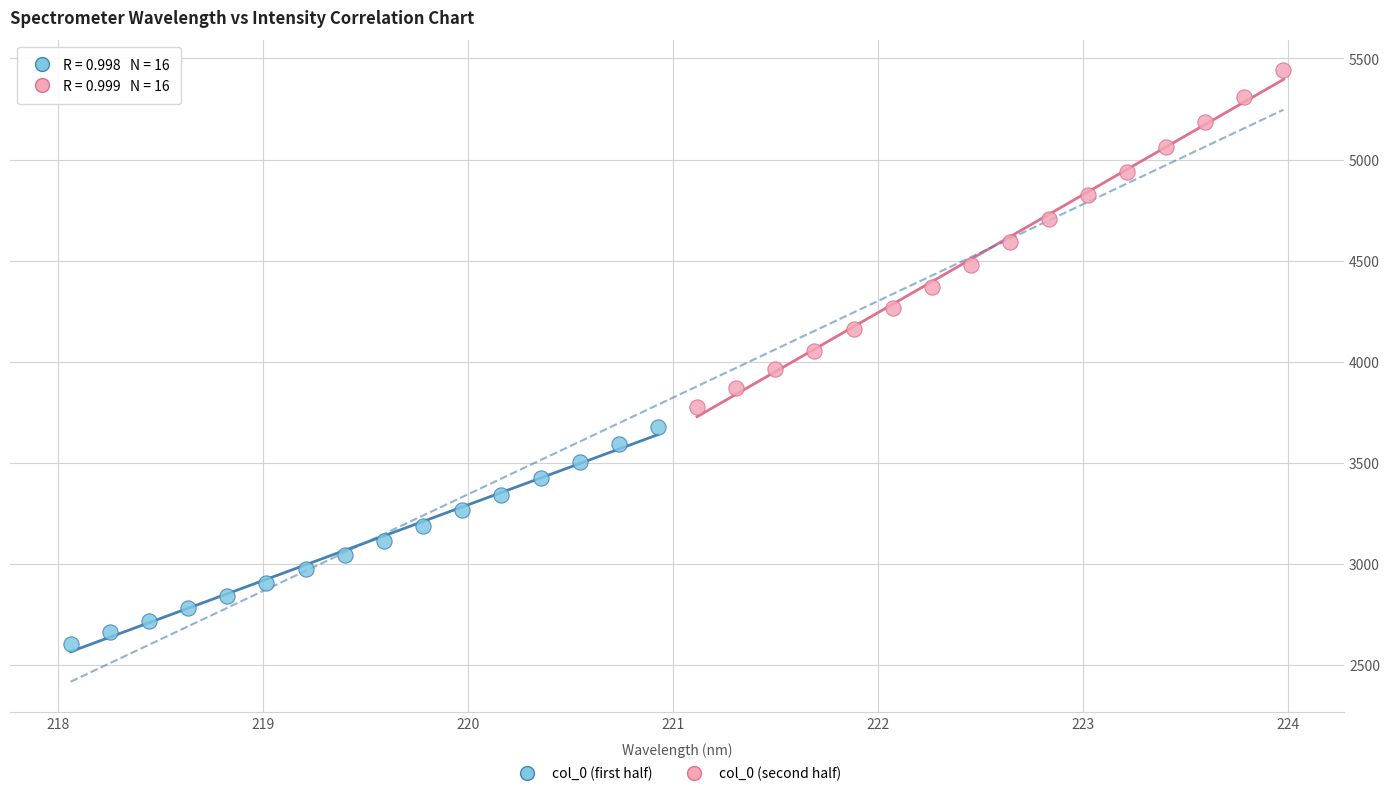

Which series reaches the maximum Y coordinate?

col_0 (second half)